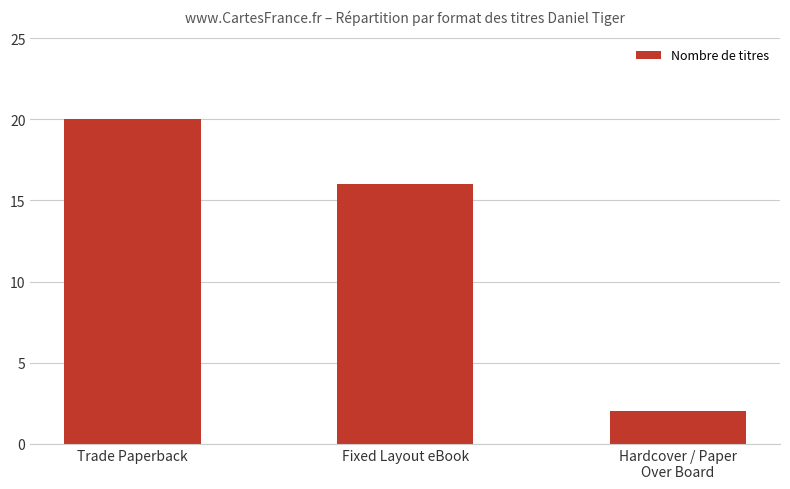

What is the label of the 1st bar from the left?

Trade Paperback